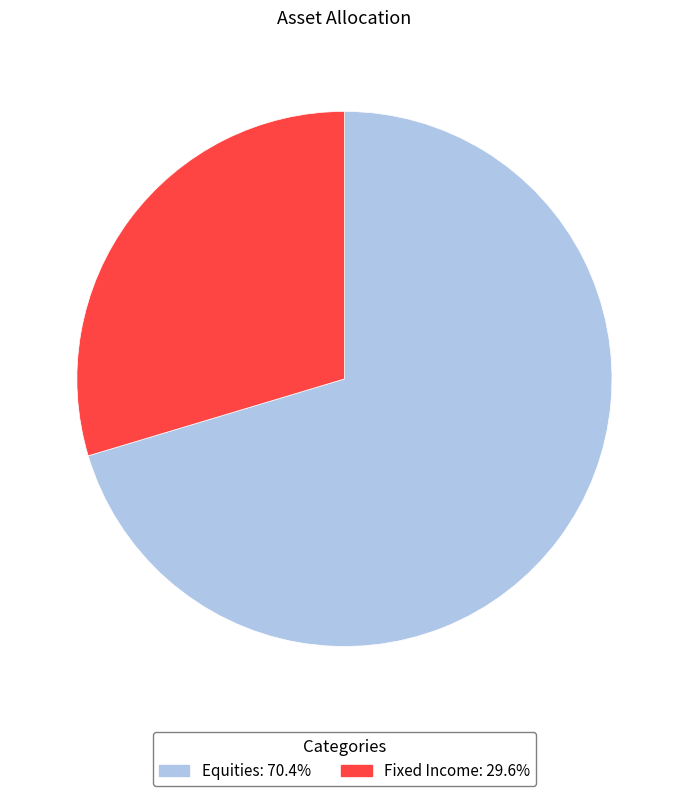

Is there a majority slice in this chart?

Yes